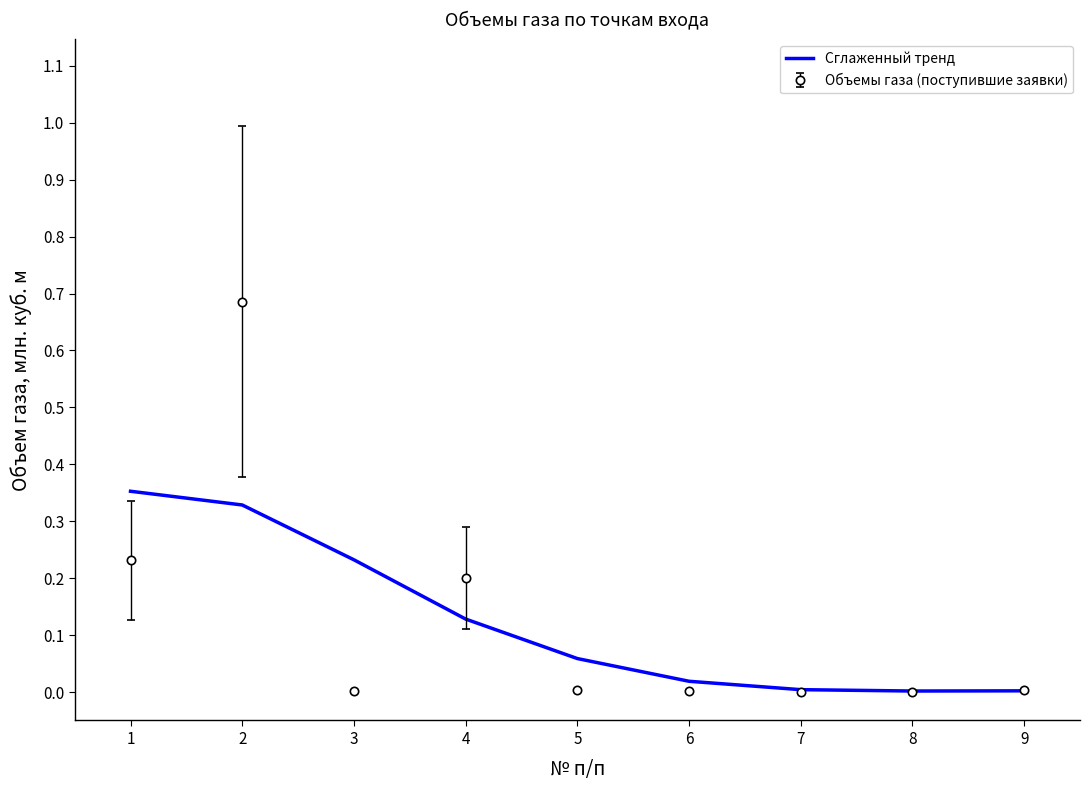

Which series changed the most between 4 and 5?

Объемы газа (поступившие заявки)